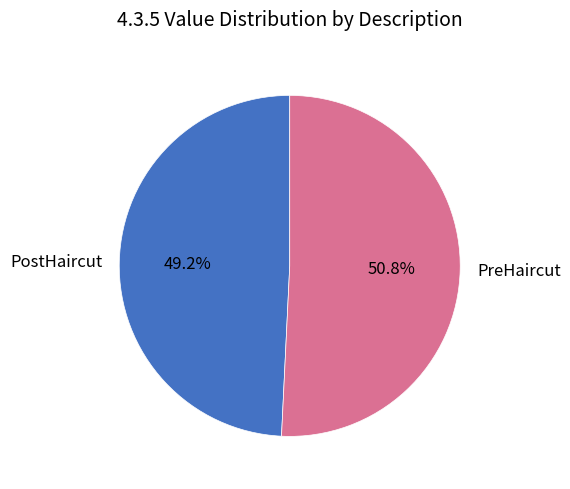

Does any single category account for the majority?

Yes